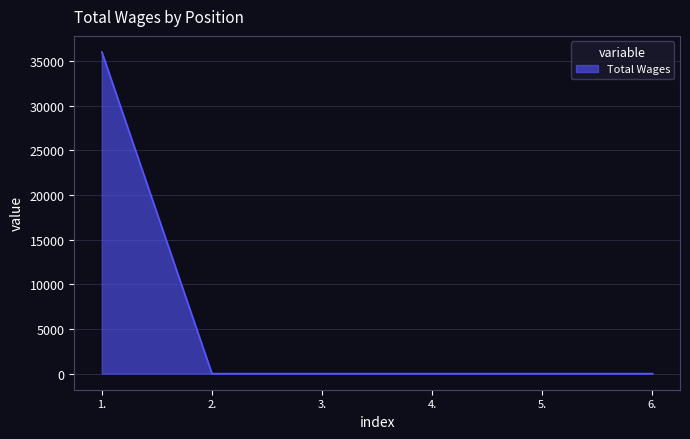

Reading left to right, extract all data points from this chart.

36000	0	0	0	0	0